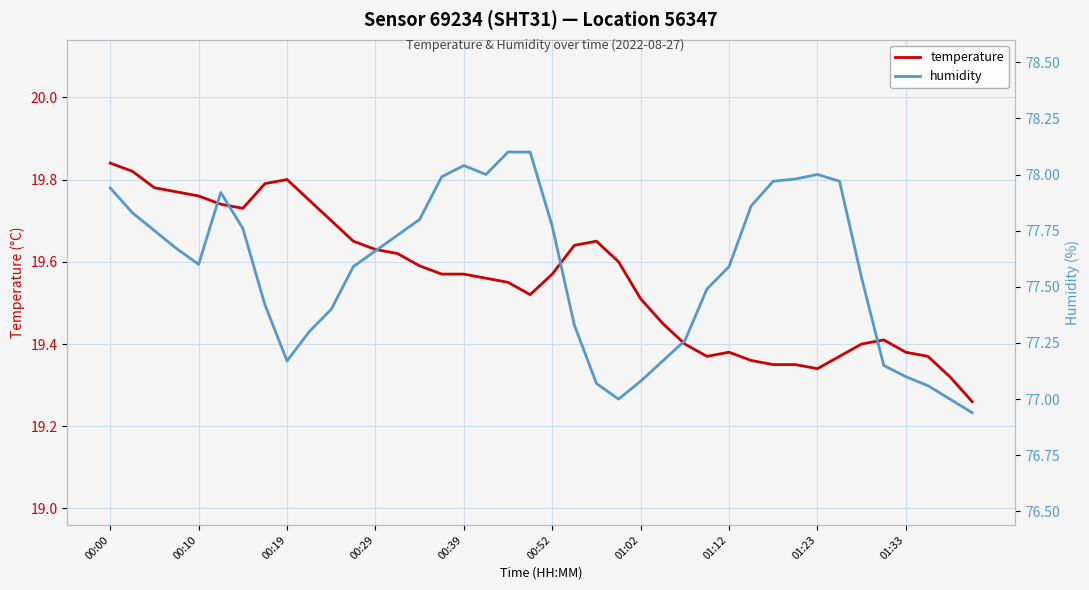

How many categories are shown in the chart?

40